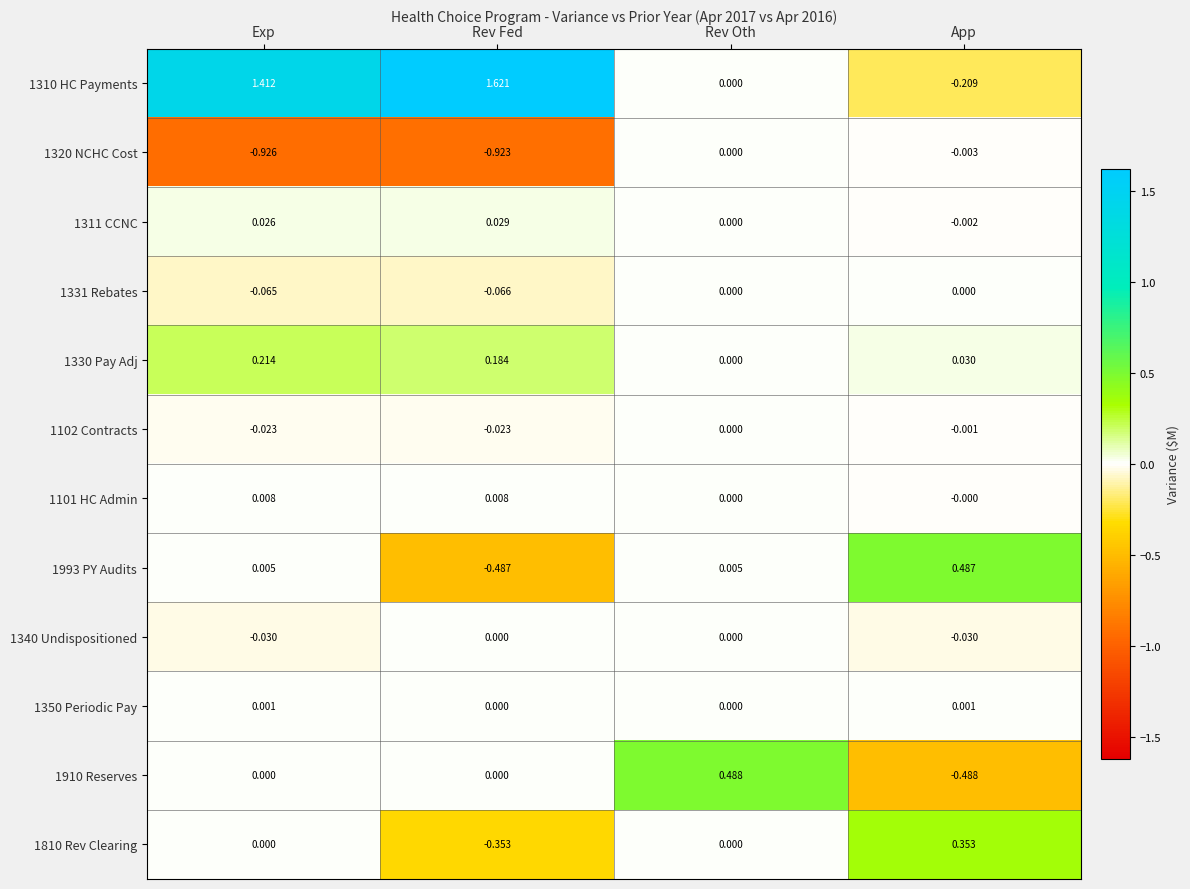

Is the value of 1350 Periodic Pay at App greater than the value of 1320 NCHC Cost at Rev Fed?

Yes